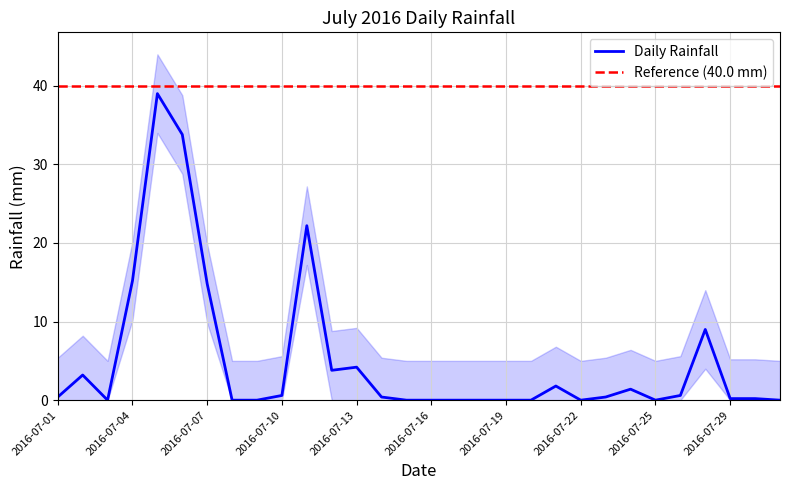

How many interior local peaks (higher than both neighbors) does the data have?

7